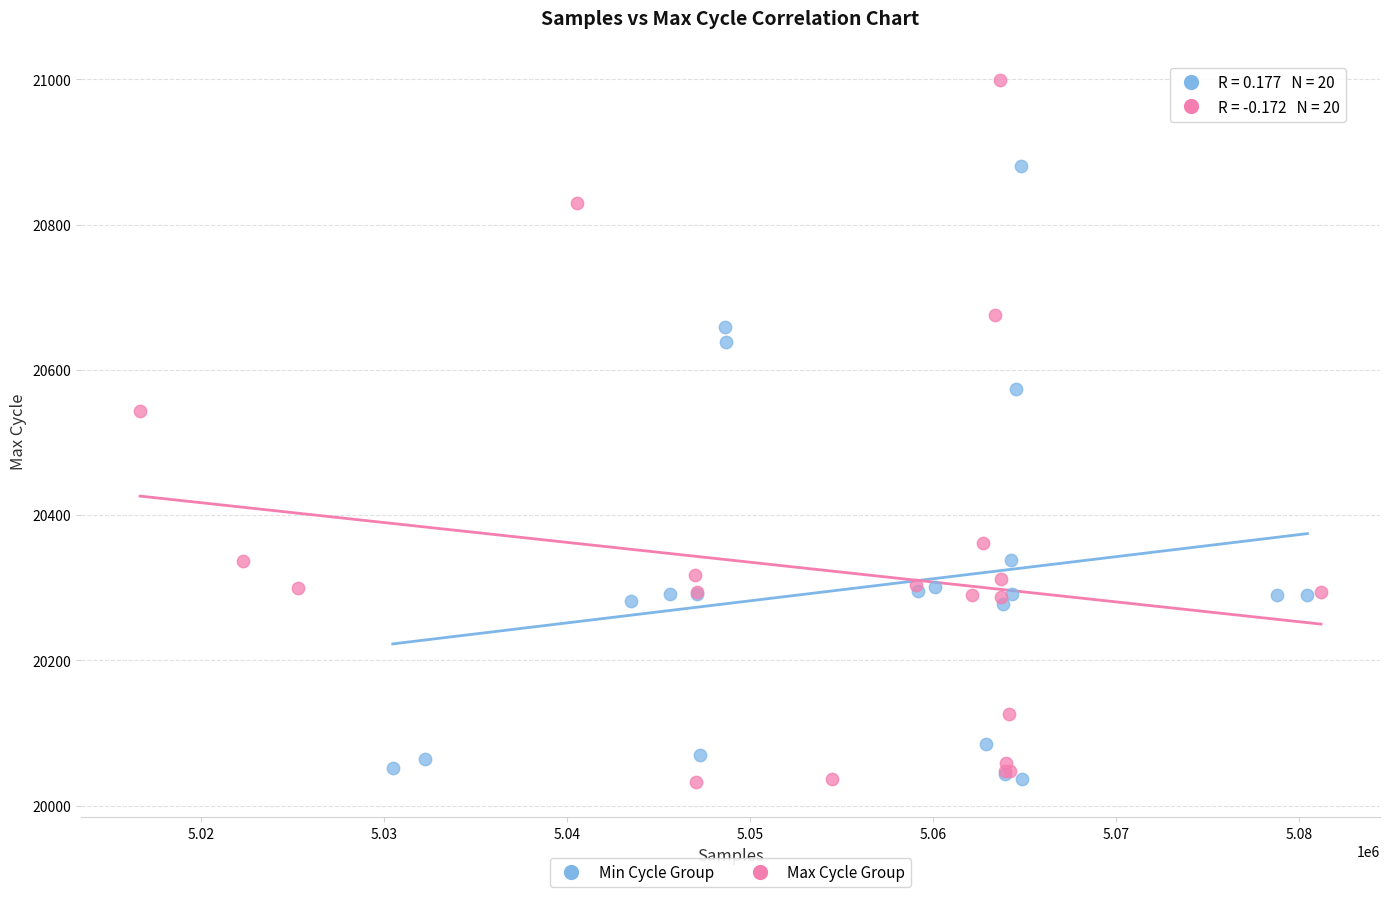

Which series has the largest Y range (max minus min)?

Max Cycle Group